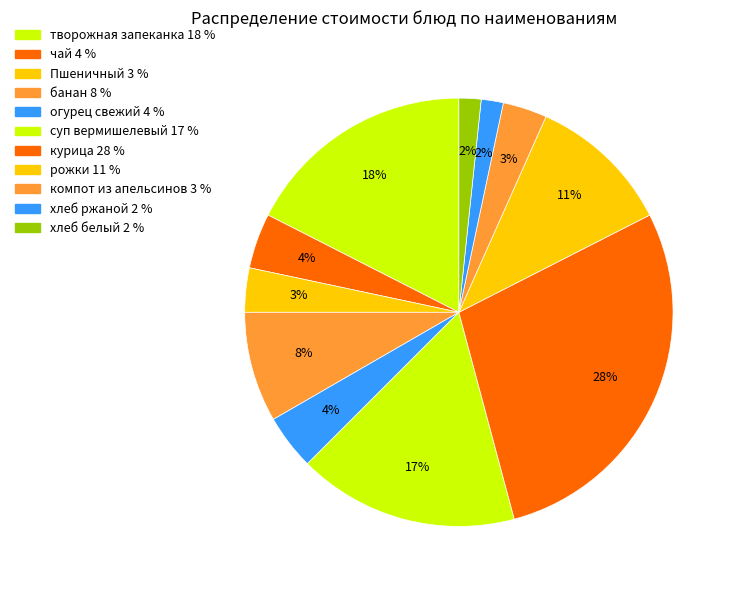

How many slices are in this pie chart?

11